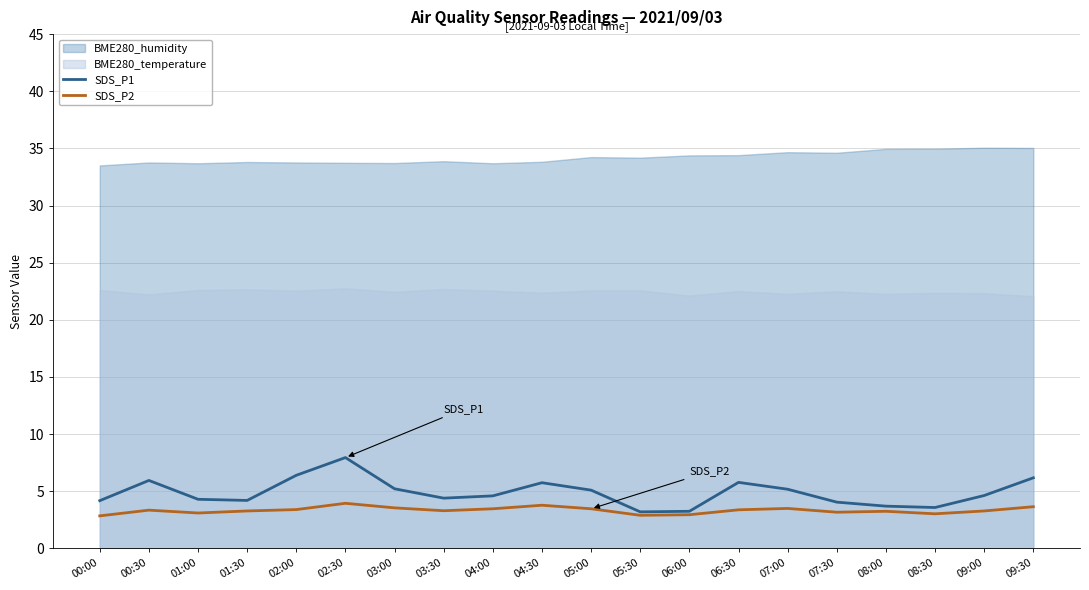

At which category does SDS_P2 reach its first local valley?

01:00